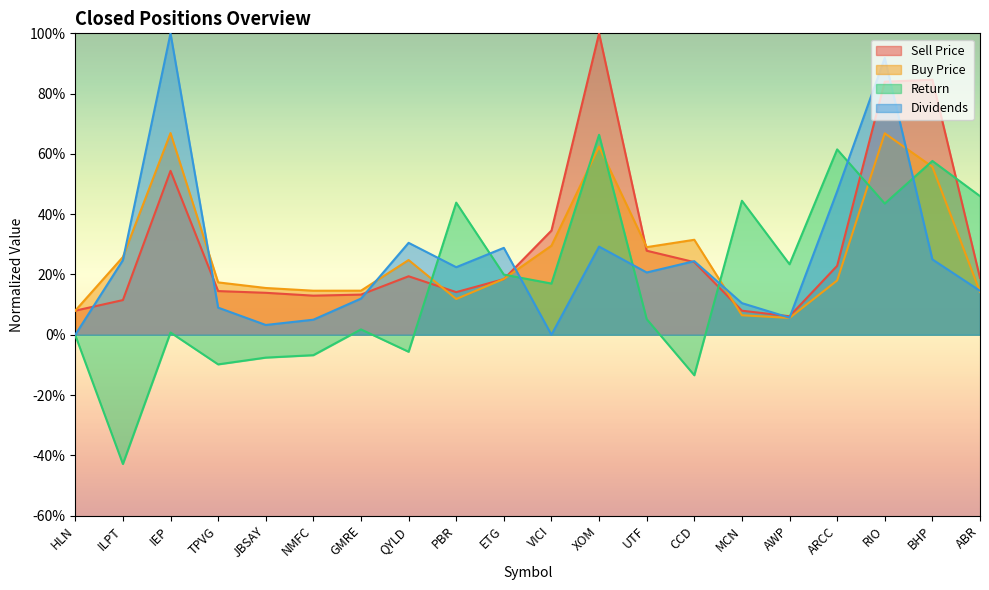

Count the number of data series in this chart.

4